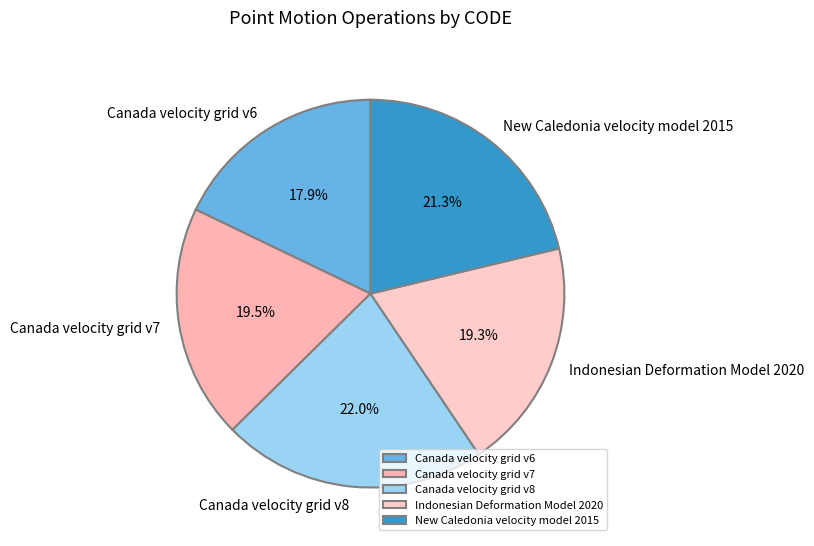

To the nearest percent, what is the difference between the largest and smallest slice percentages?

4%